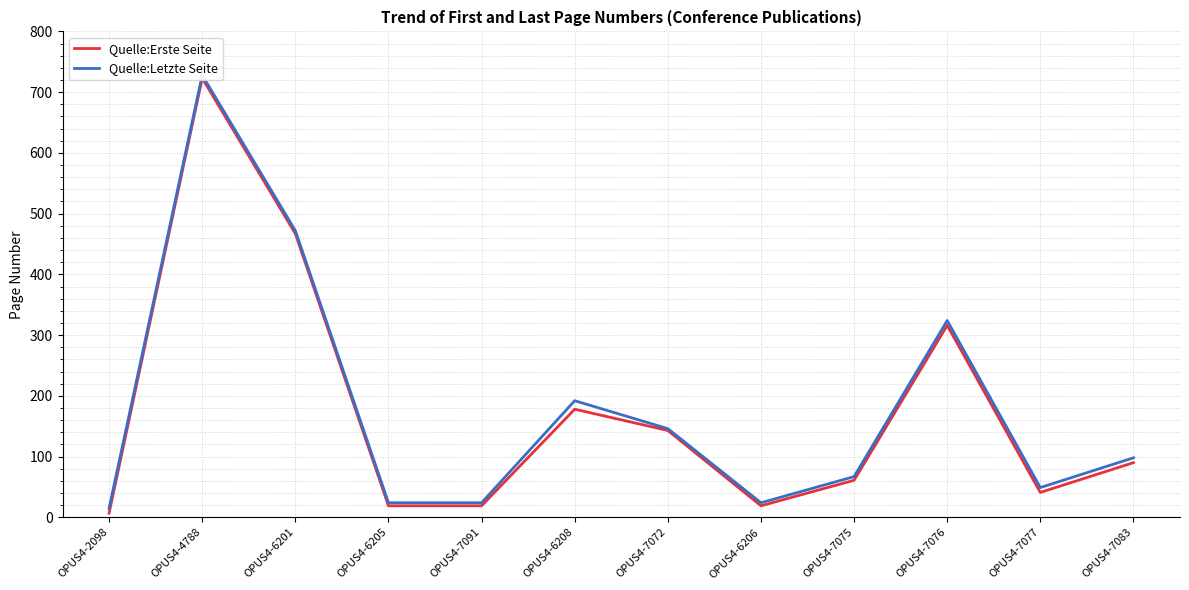

At which category does the chart reach its peak across all series?

OPUS4-4788